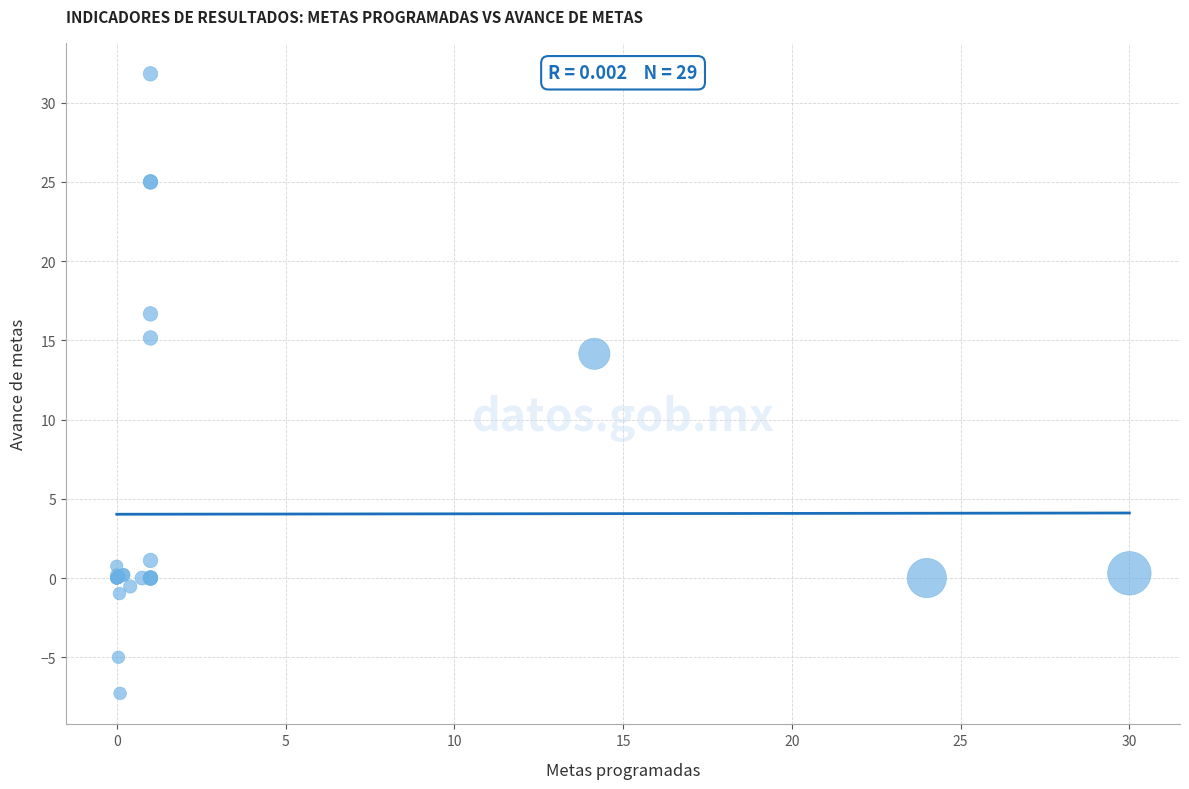

What Y value in the scatter plot is closest to 12?

14.2